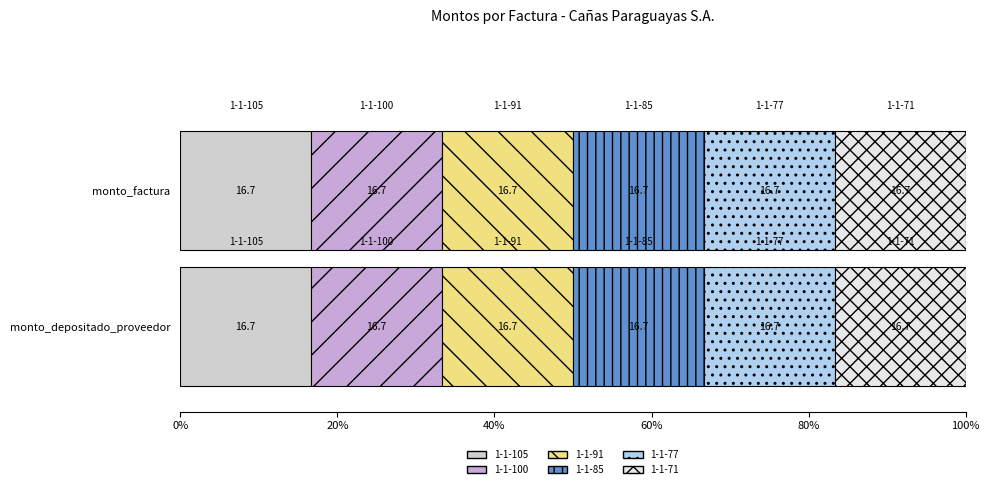

Rank the categories by monto_factura value from lowest to highest.

1-1-105, 1-1-100, 1-1-91, 1-1-85, 1-1-77, 1-1-71